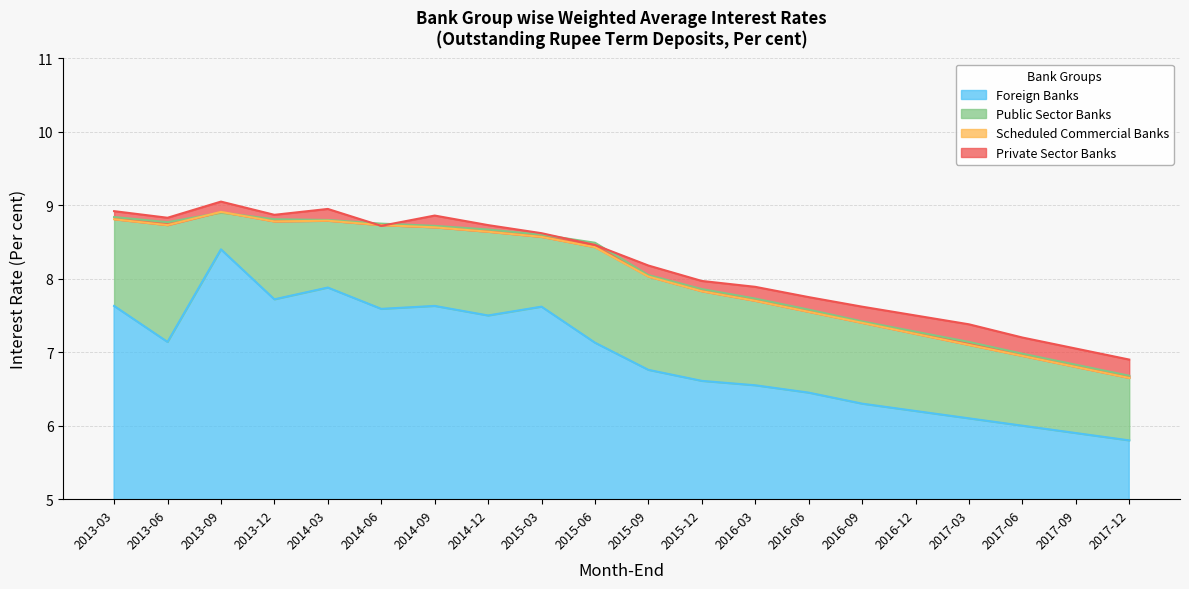

What is the difference between the Private Sector Banks values at 2016-06 and 2015-06?

0.7